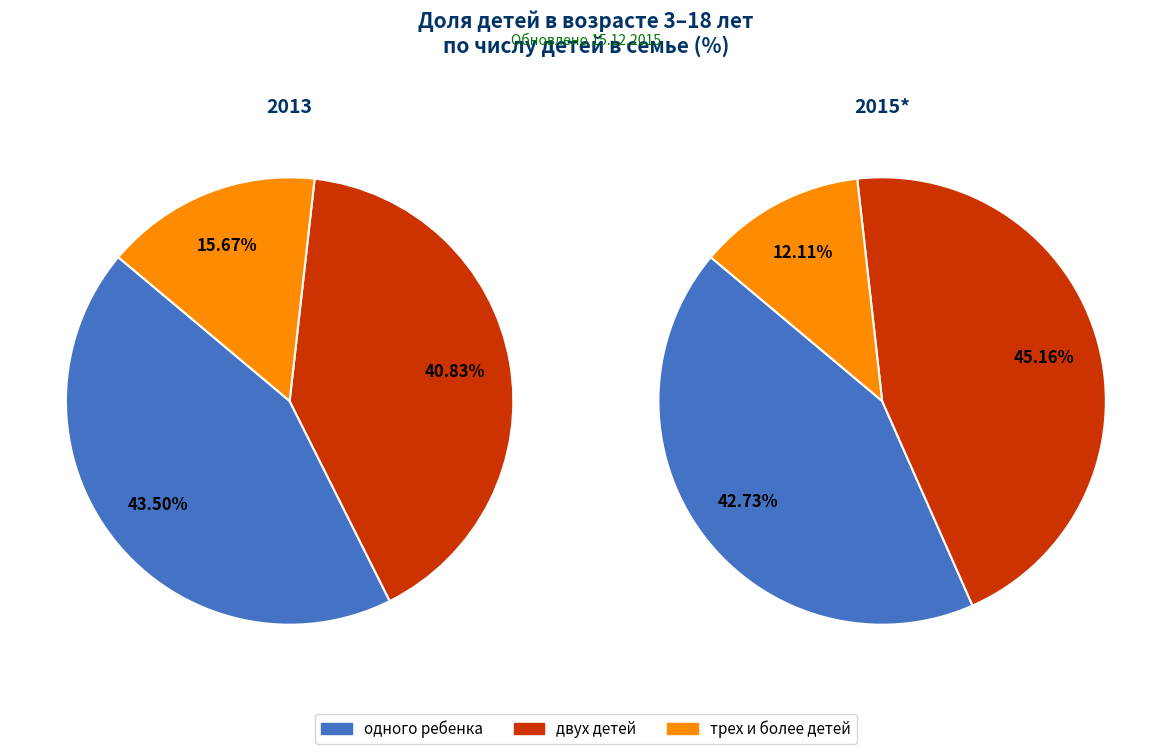

Is it true that трех и более детей is 16% of the pie?

True